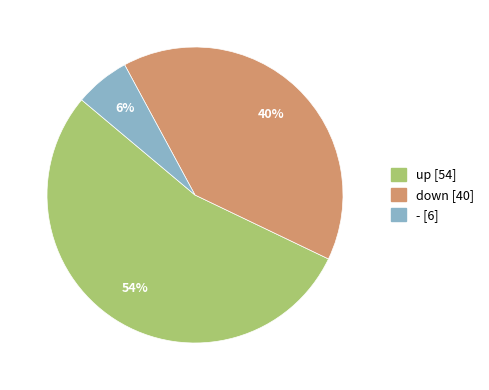

What is the ratio of the value at down to the value at -?

6.7